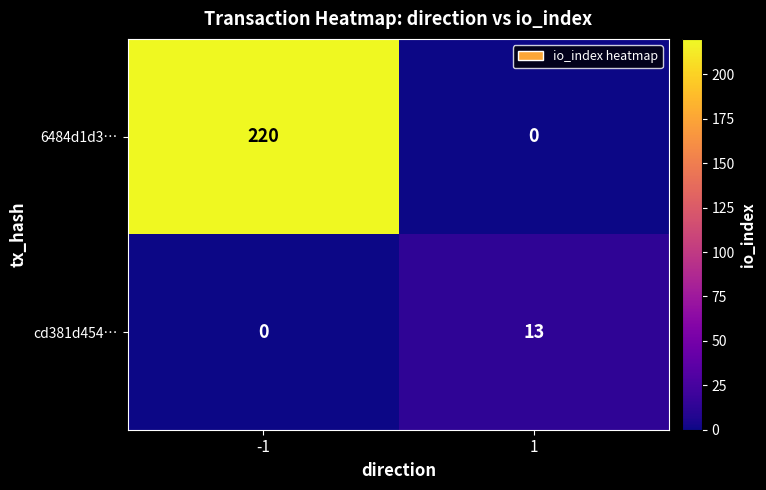

Which series changed the most between -1 and 1?

6484d1d3…